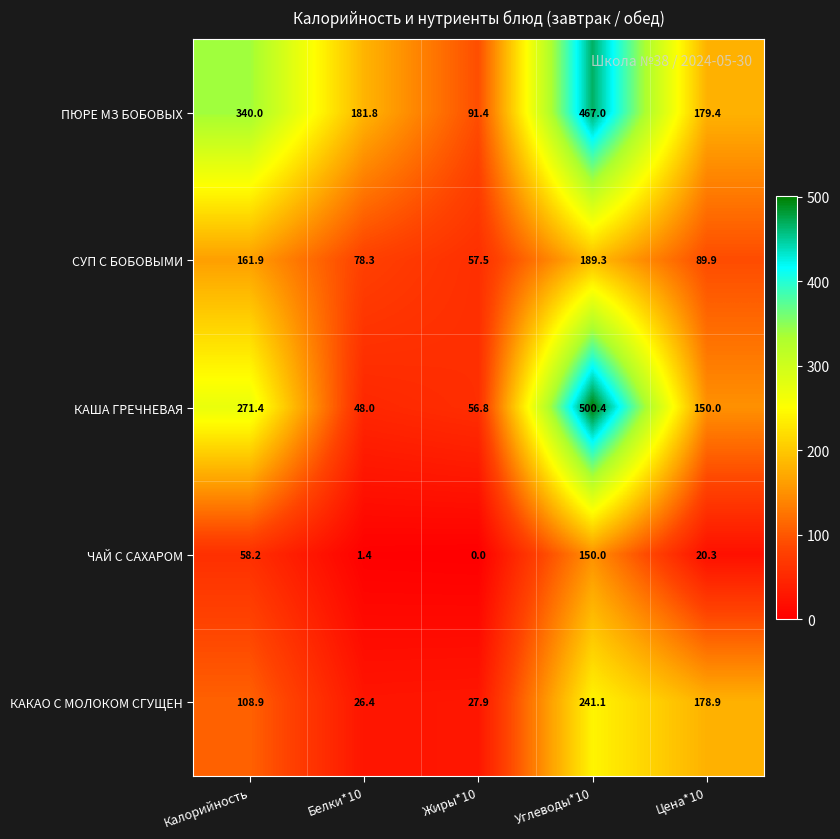

How many series are shown in this chart?

5